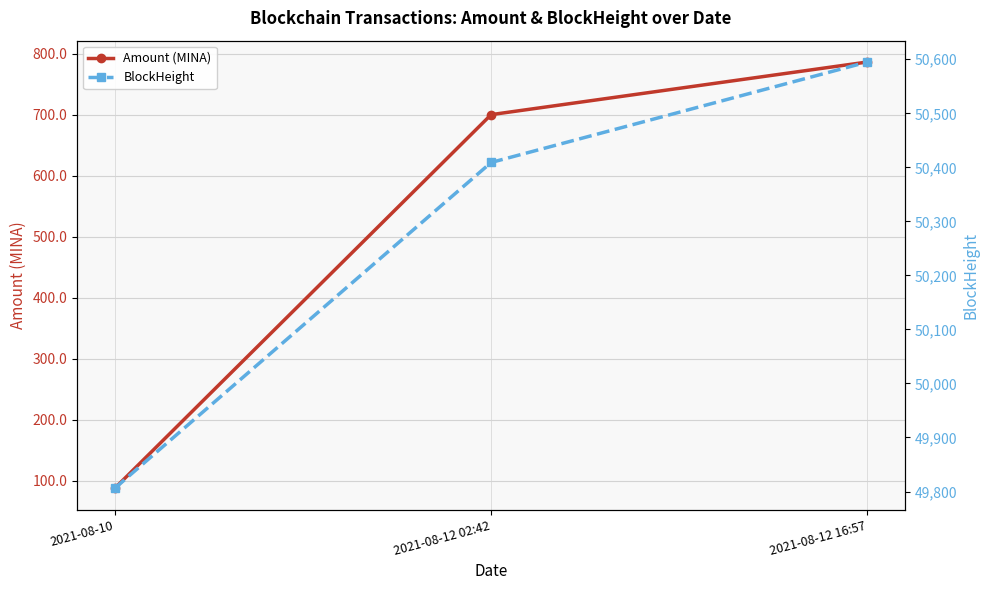

Is this an area chart (filled region under the line)?

No